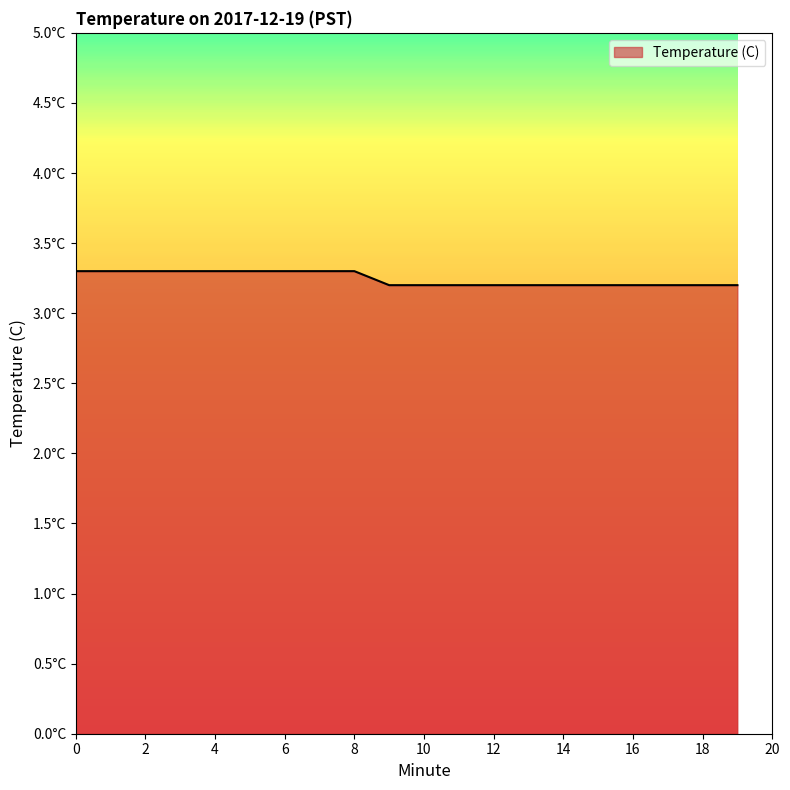

Reading left to right, transcribe all the data shown in this chart.

0=3.3	1=3.3	2=3.3	3=3.3	4=3.3	5=3.3	6=3.3	7=3.3	8=3.3	9=3.2	10=3.2	11=3.2	12=3.2	13=3.2	14=3.2	15=3.2	16=3.2	17=3.2	18=3.2	19=3.2